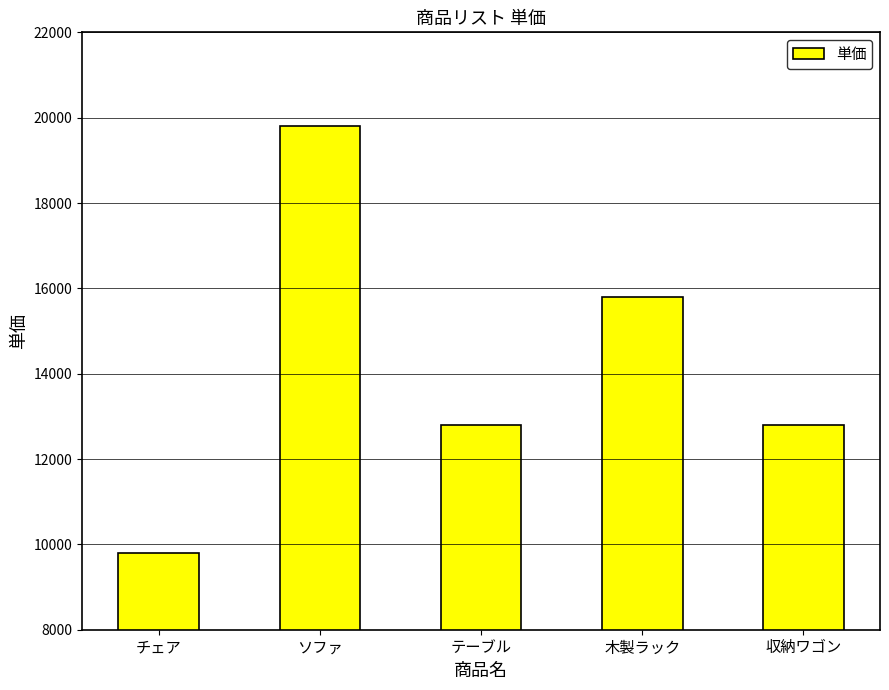

What is the average value?

14200